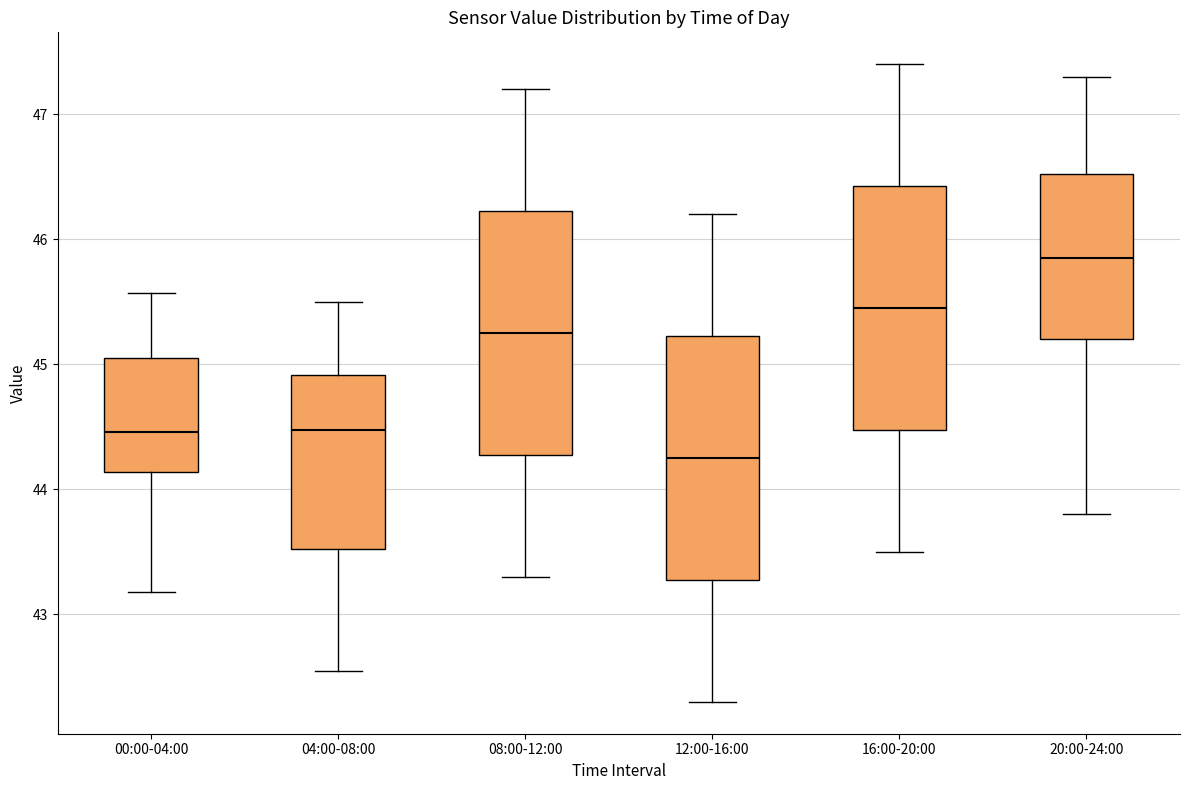

Reading left to right, read every box against the y-axis: the position of its median line, the range the box covers, and the ends of its whiskers. The values are not printed on the chart, so give them approximately, as read against the axis.

00:00-04:00: median 44.5, box 44.1 to 45.0, whiskers 43.2 to 45.6
04:00-08:00: median 44.5, box 43.5 to 44.9, whiskers 42.6 to 45.5
08:00-12:00: median 45.3, box 44.3 to 46.2, whiskers 43.3 to 47.2
12:00-16:00: median 44.3, box 43.3 to 45.2, whiskers 42.3 to 46.2
16:00-20:00: median 45.5, box 44.5 to 46.4, whiskers 43.5 to 47.4
20:00-24:00: median 45.9, box 45.2 to 46.5, whiskers 43.8 to 47.3